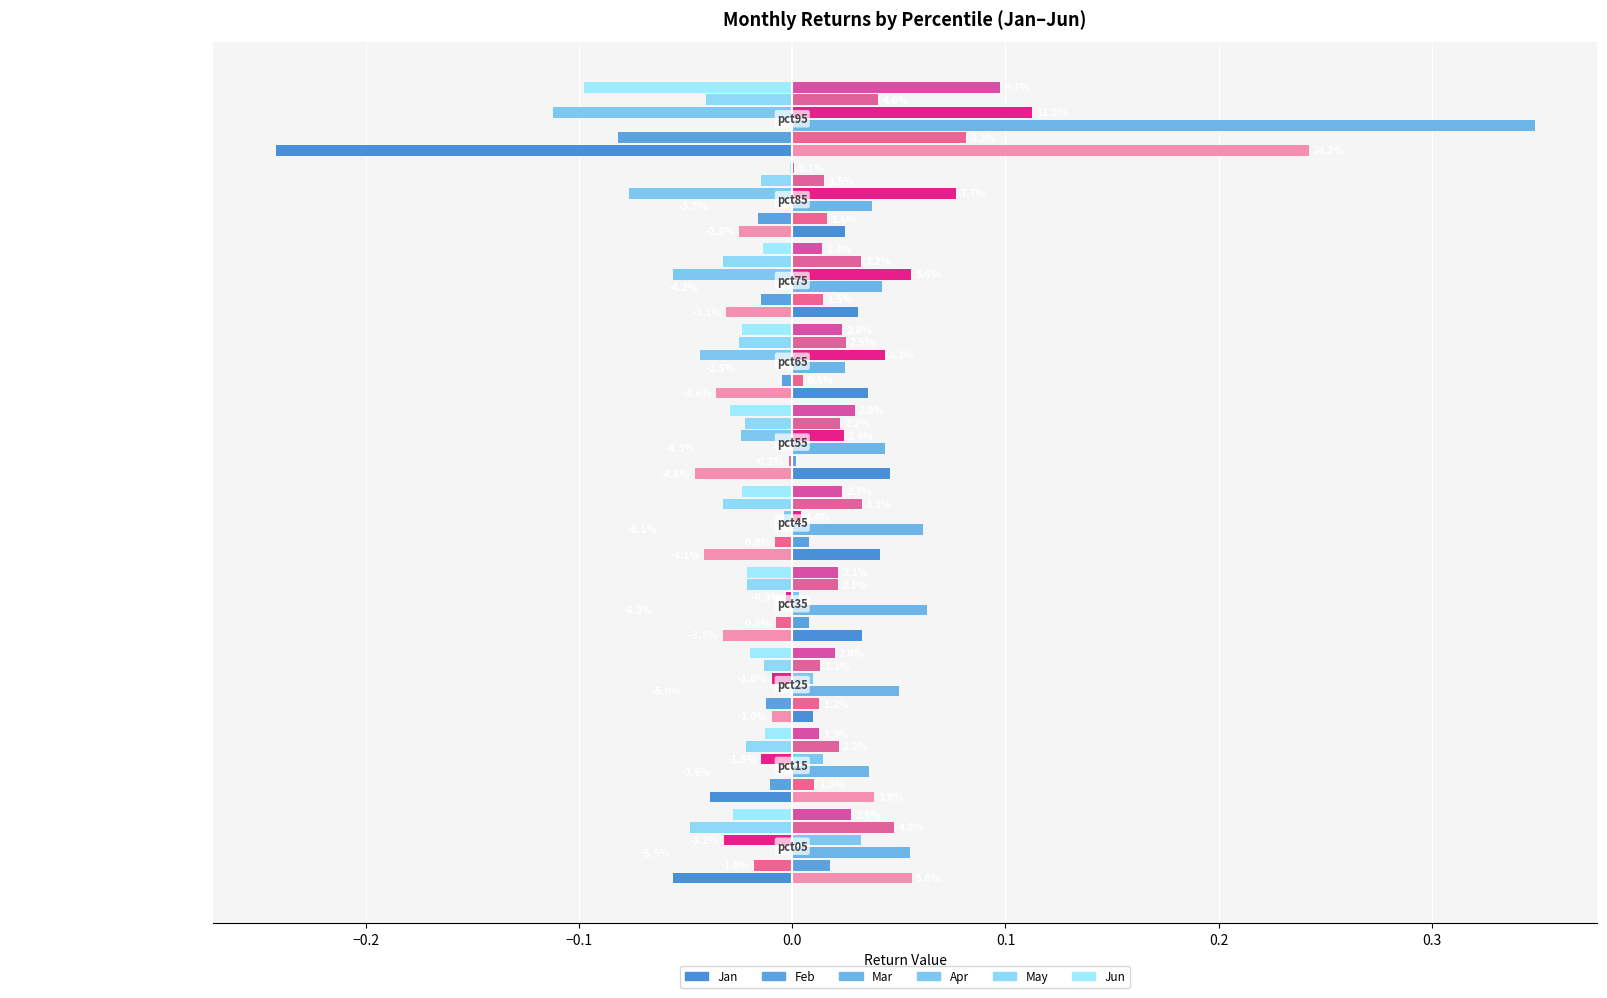

What is the difference between the maximum and minimum values in the Jun series?

0.1